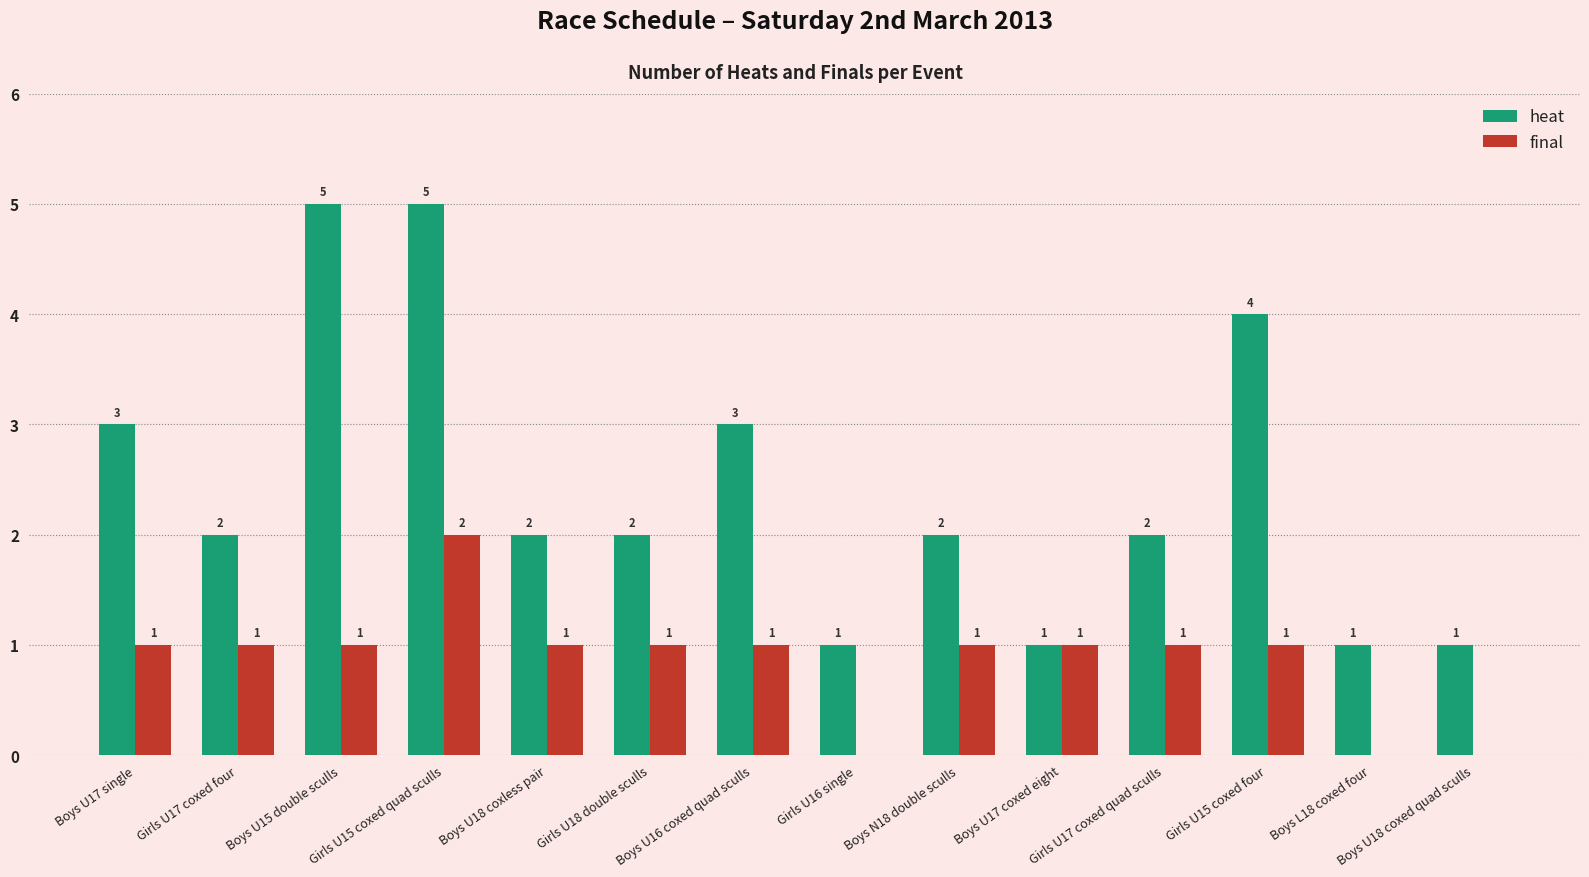

Which series has the largest total across all categories?

heat